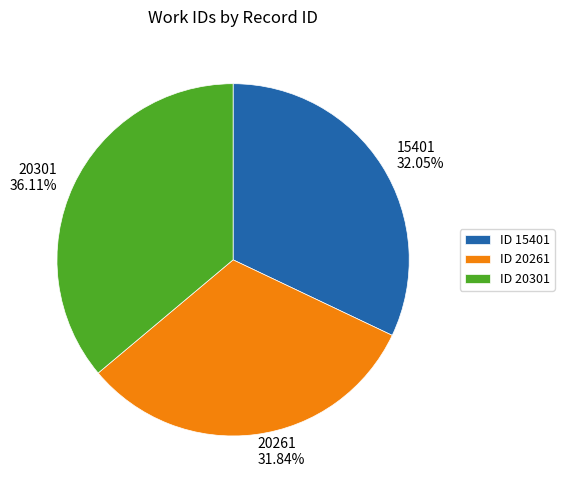

Is there a majority slice in this chart?

No